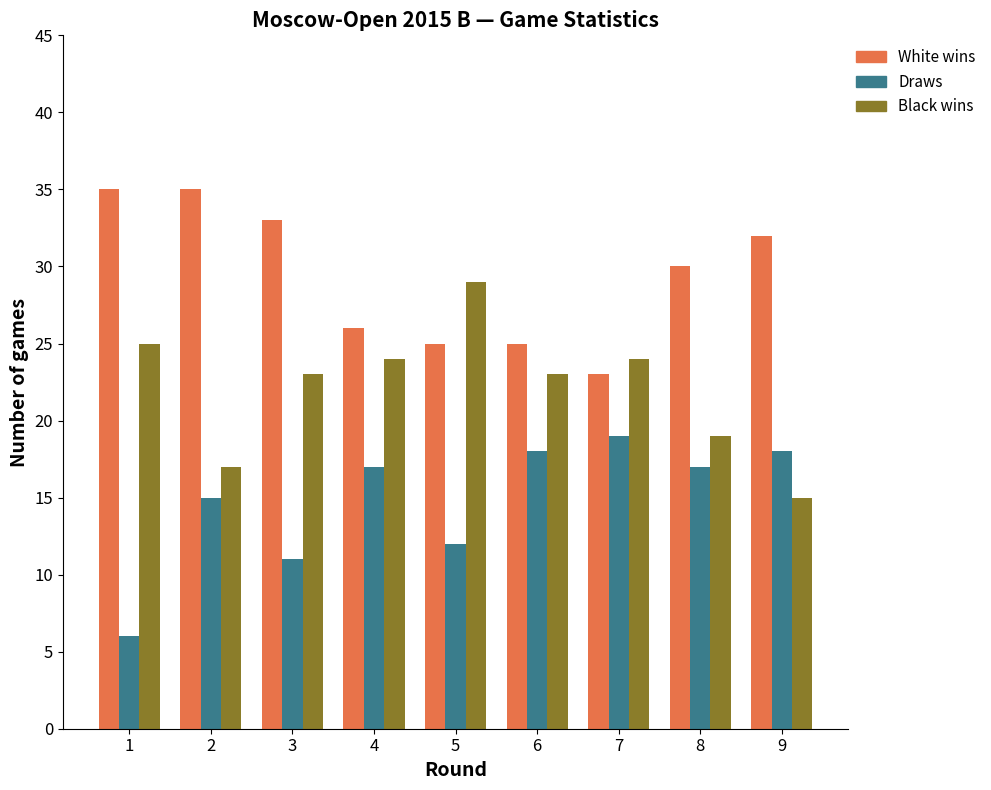

Count the number of categories in the chart.

9